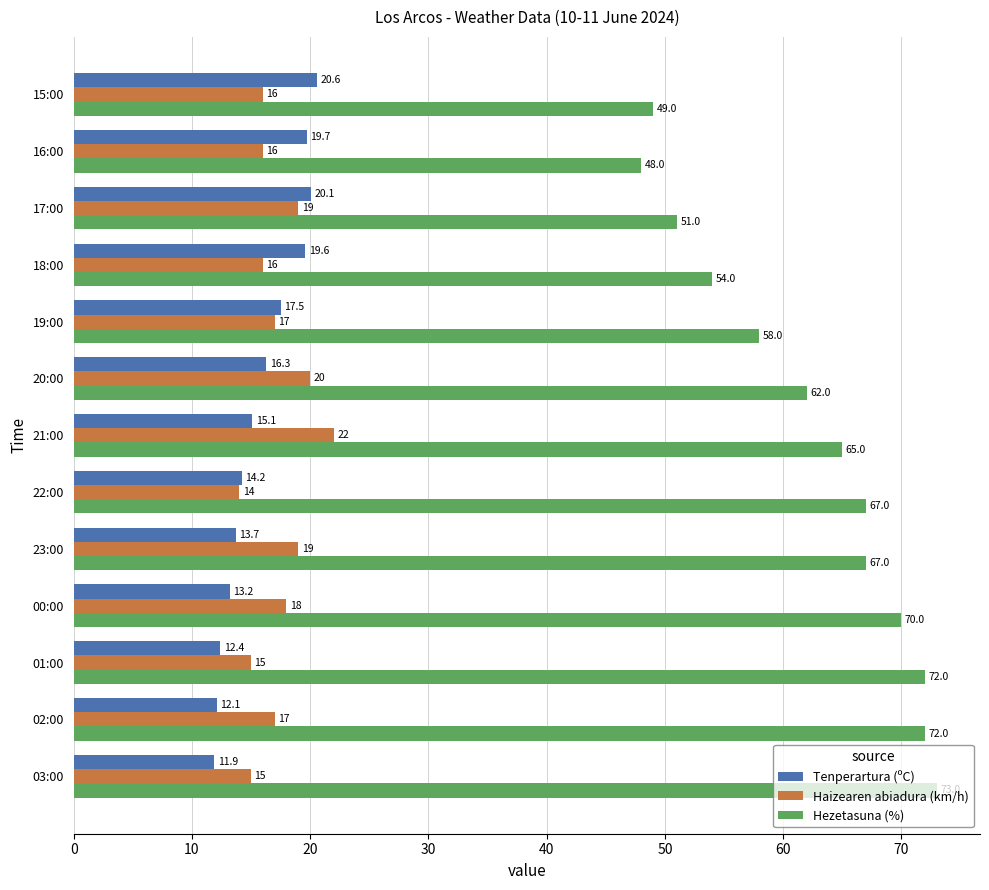

True or false: Haizearen abiadura (km/h) has a value of 18.0 at 00:00.

True